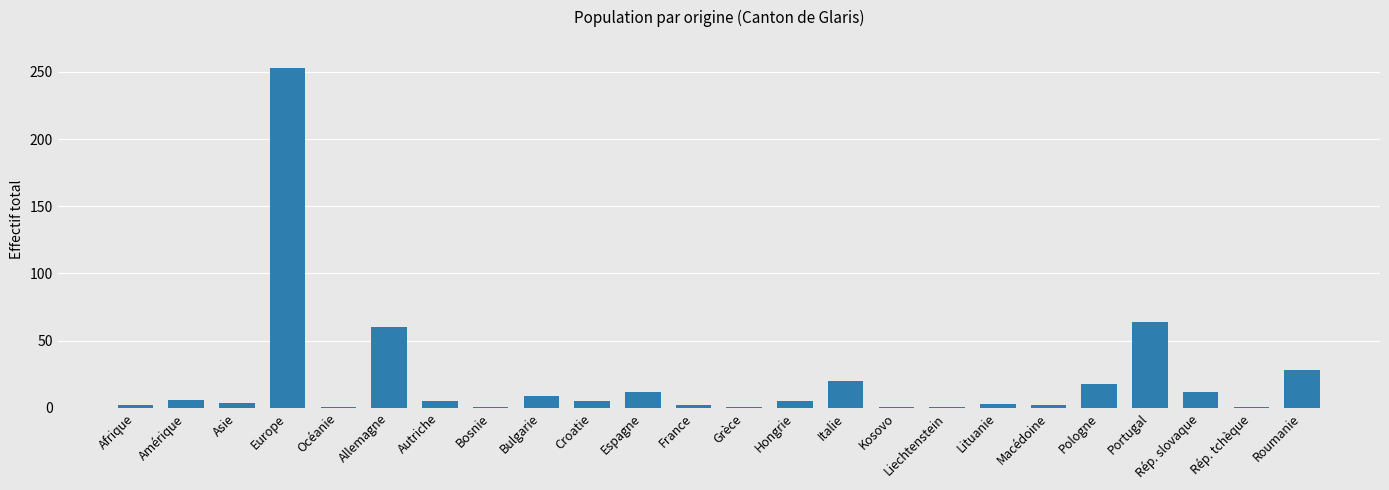

Is it true that the value at Europe is 253?

True